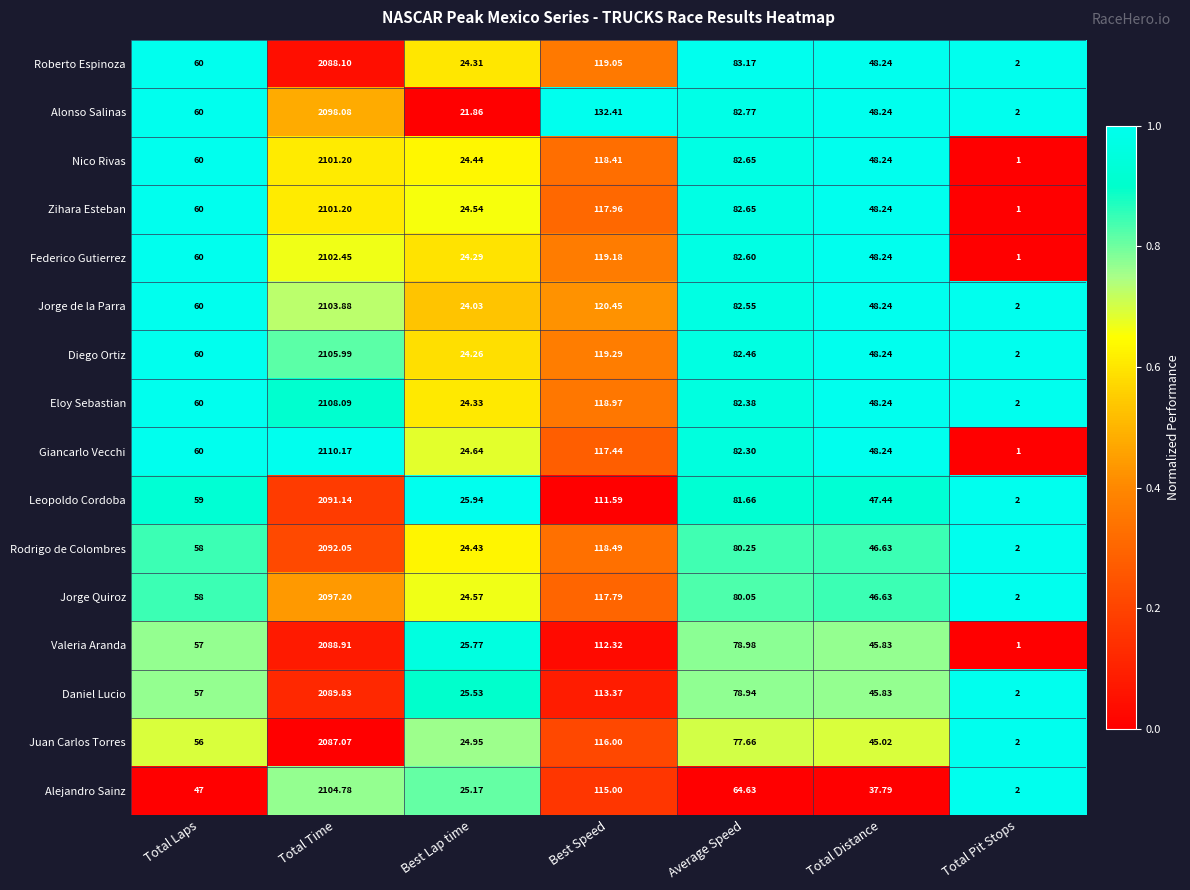

Between Total Time and Best Lap time, which series saw the biggest shift?

Giancarlo Vecchi